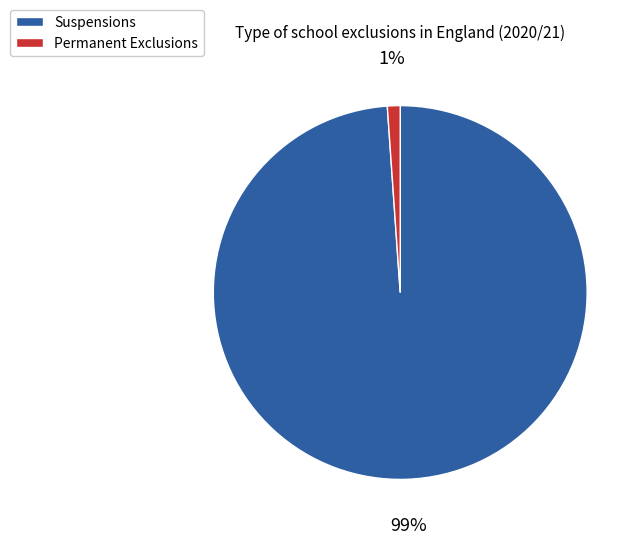

Which category has the smallest portion of the pie?

Permanent Exclusions